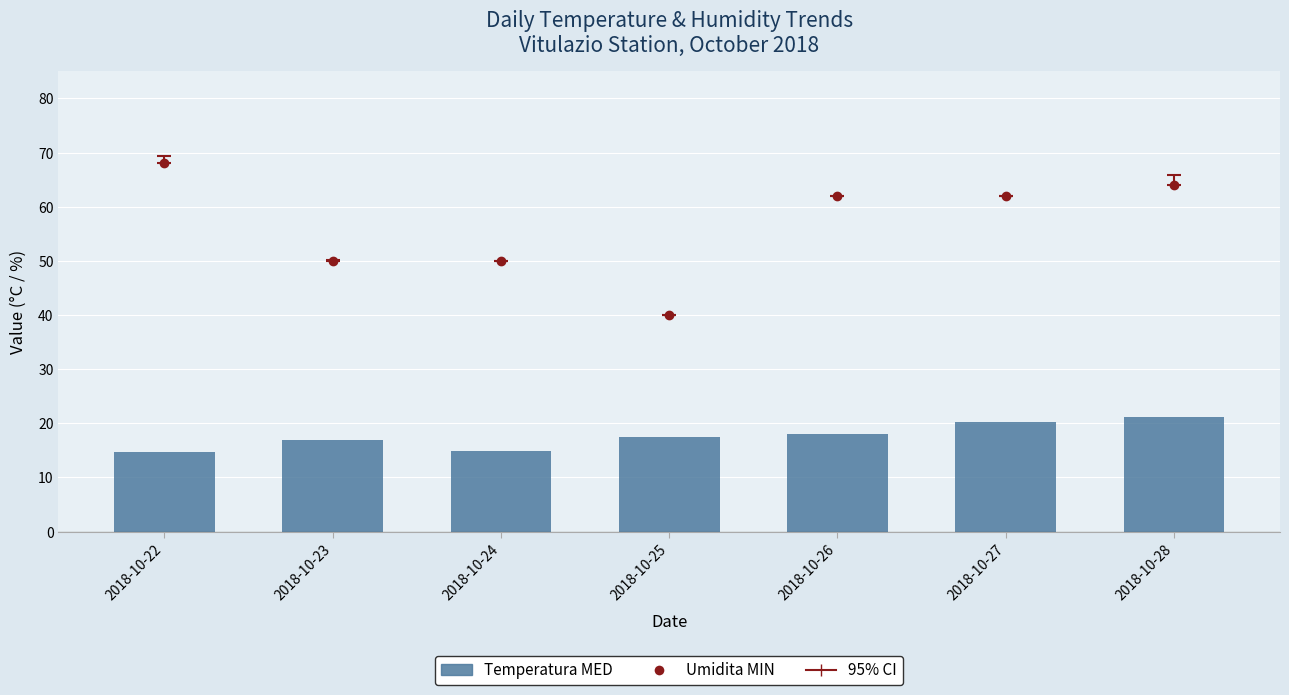

Reading left to right, transcribe all the data shown in this chart.

14.7	16.9	14.9	17.5	18.0	20.2	21.2